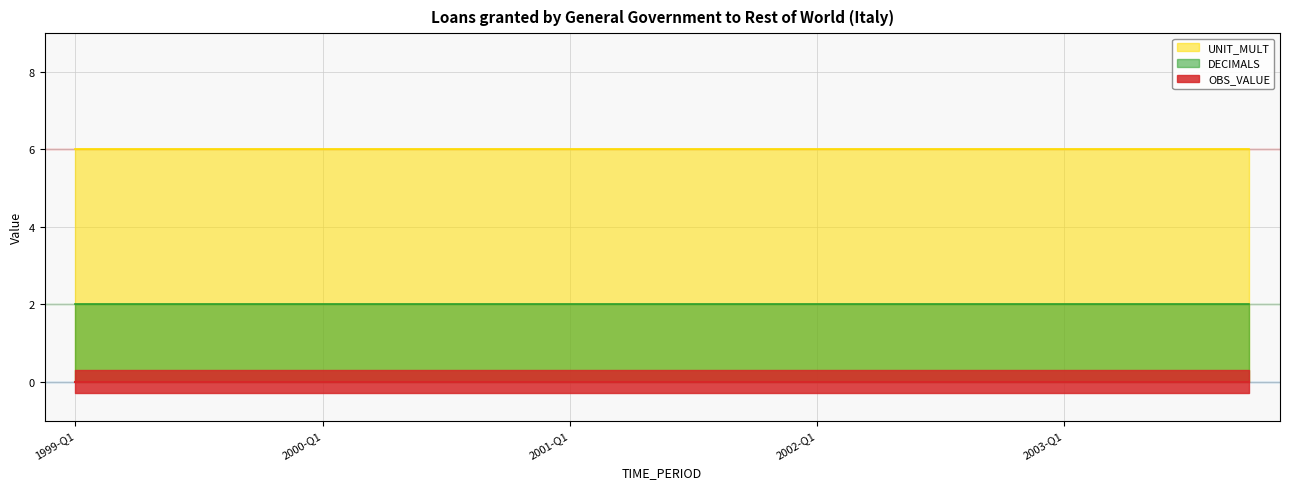

The DECIMALS series shows 3 at 2003-Q1. True or false?

False